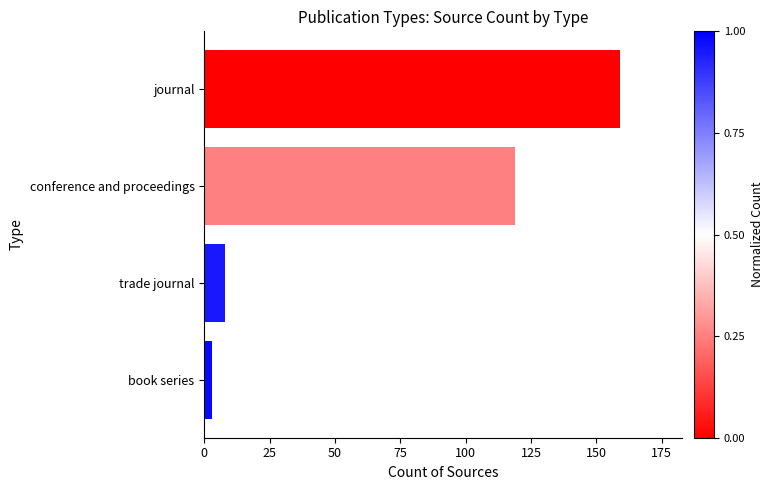

How many series are shown in this chart?

1